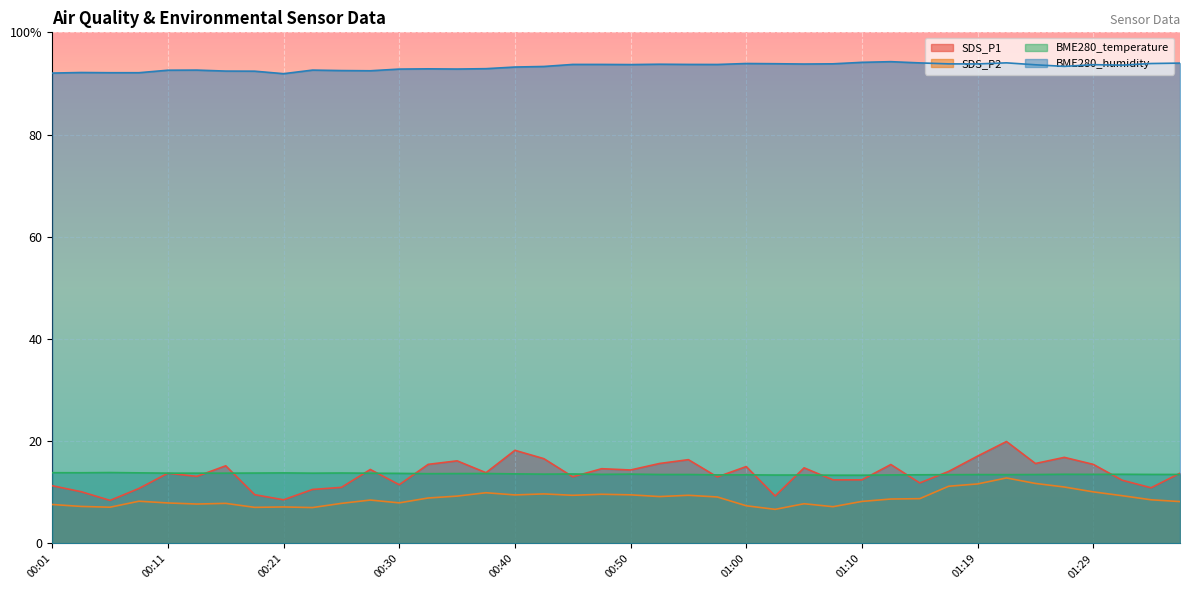

List the series in order of their peak value, highest first.

BME280_humidity, SDS_P1, BME280_temperature, SDS_P2